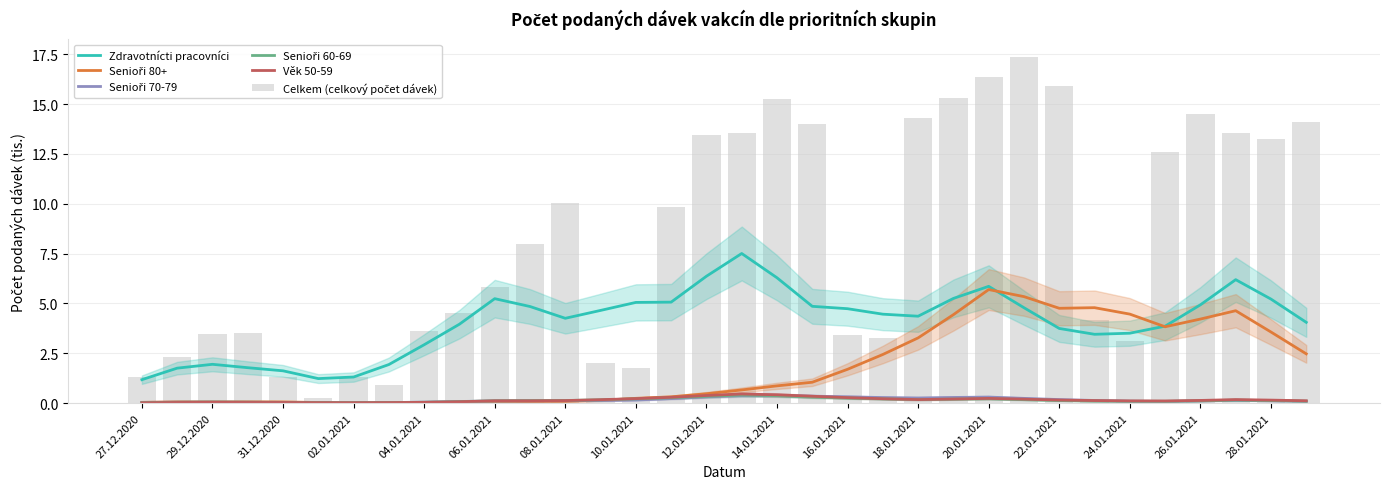

What is the difference between the maximum and second lowest values in the Senioři 70-79 series?

0.4